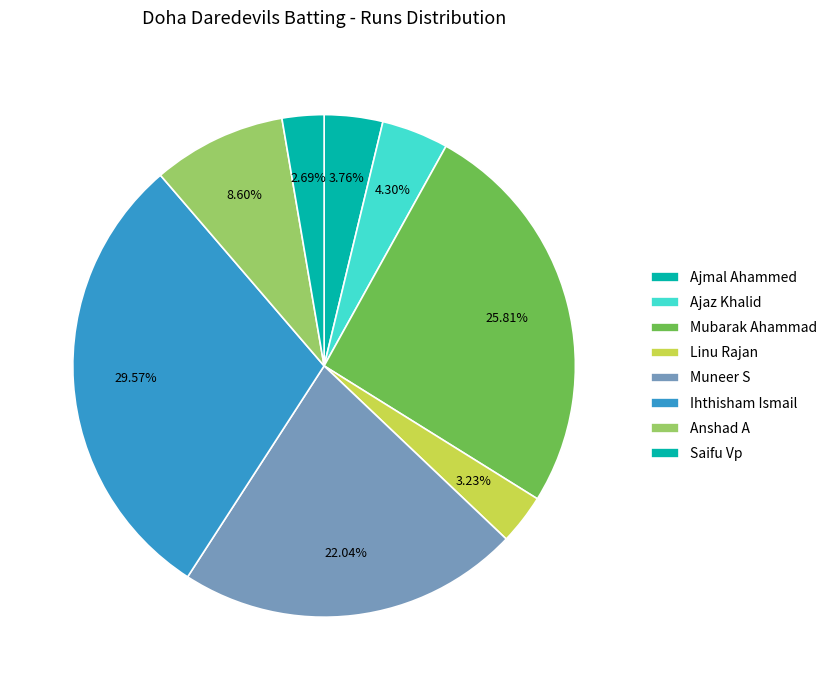

To the nearest percent, what percentage of the pie is Muneer S?

22%